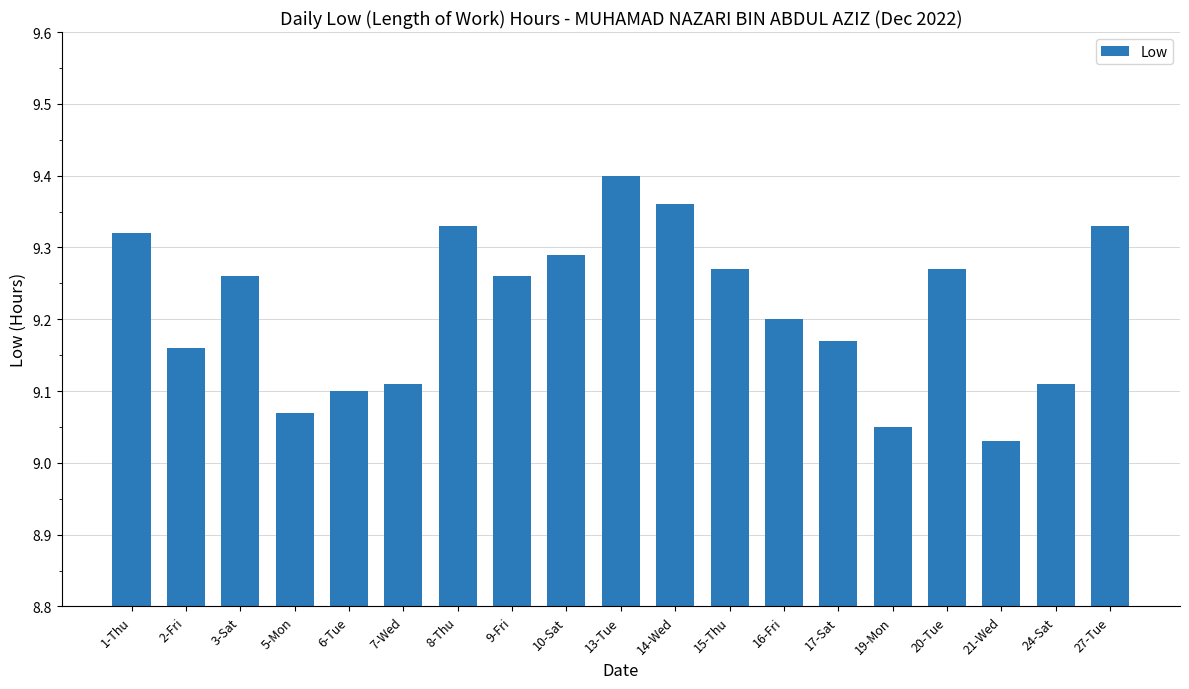

What is the label of the 14th bar from the left?

17-Sat